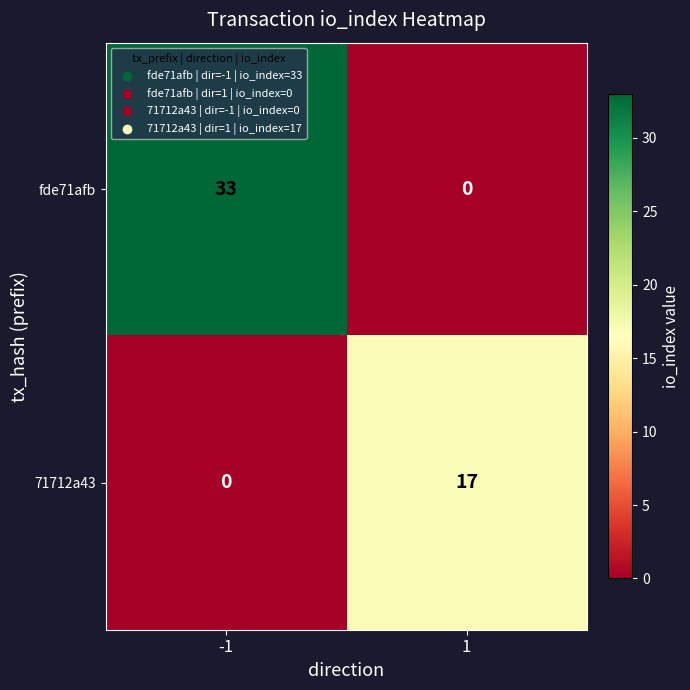

List the series in order of their overall mean, highest first.

fde71afb, 71712a43